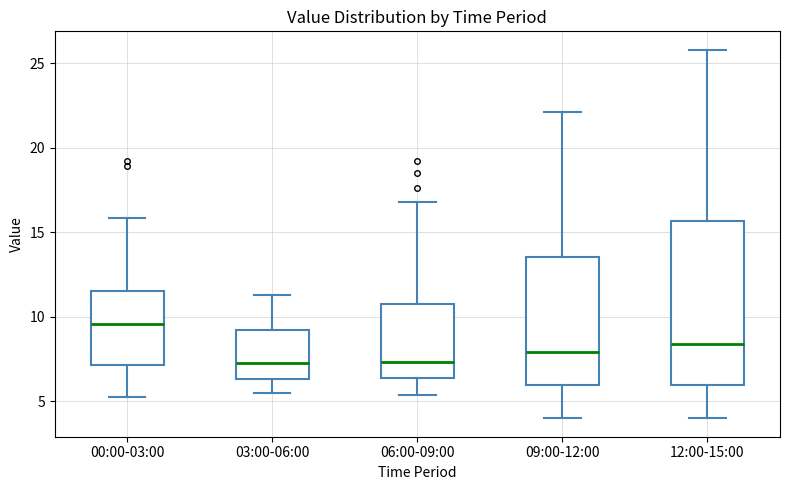

Reading left to right, read every box against the y-axis: the position of its median line, the range the box covers, and the ends of its whiskers. The values are not printed on the chart, so give them approximately, as read against the axis.

00:00-03:00: median 9.5, box 7.0 to 11.5, whiskers 5.5 to 16.0
03:00-06:00: median 7.5, box 6.5 to 9.0, whiskers 5.5 to 11.5
06:00-09:00: median 7.5, box 6.5 to 11.0, whiskers 5.5 to 17.0
09:00-12:00: median 8.0, box 6.0 to 13.5, whiskers 4.0 to 22.0
12:00-15:00: median 8.5, box 6.0 to 15.5, whiskers 4.0 to 26.0